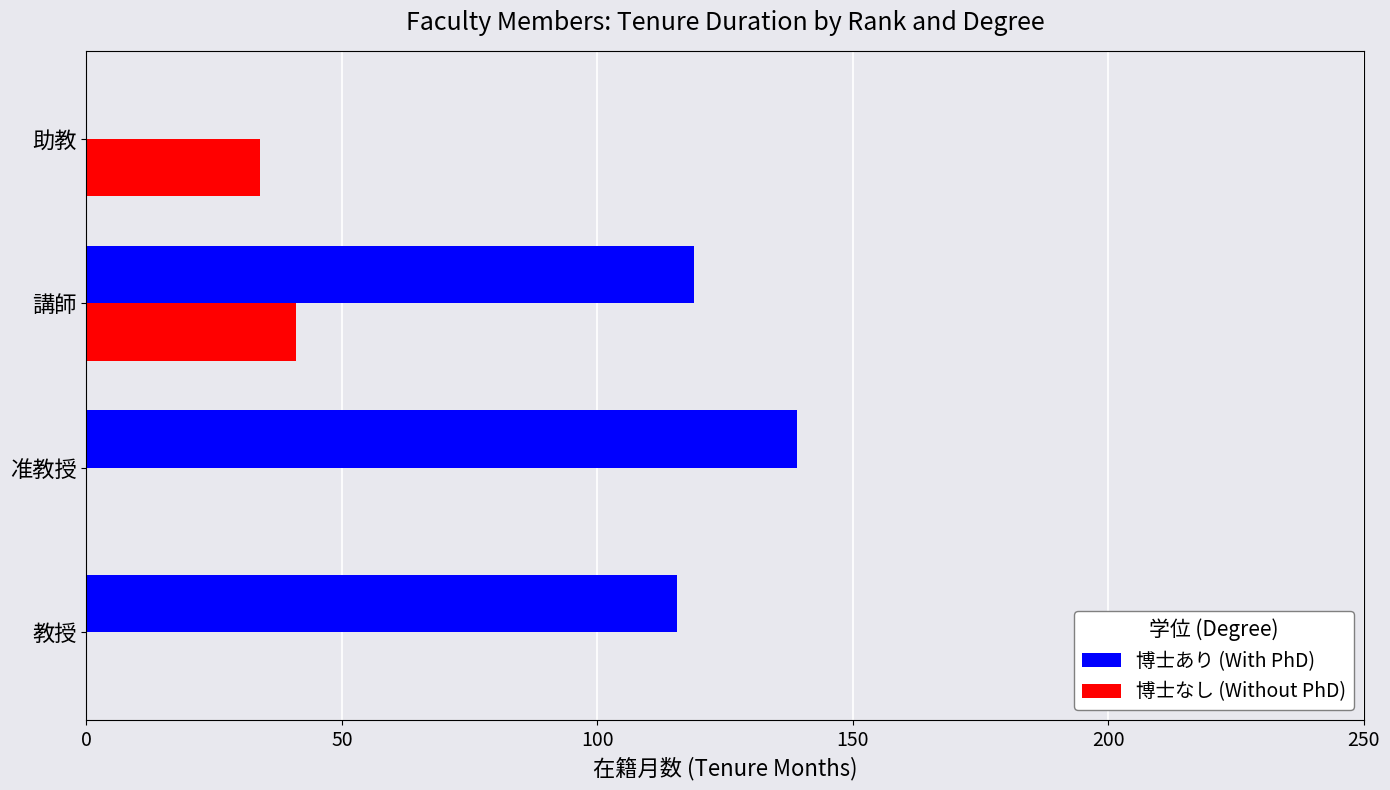

The 博士あり (With PhD) series shows 119.0 at 講師. True or false?

True